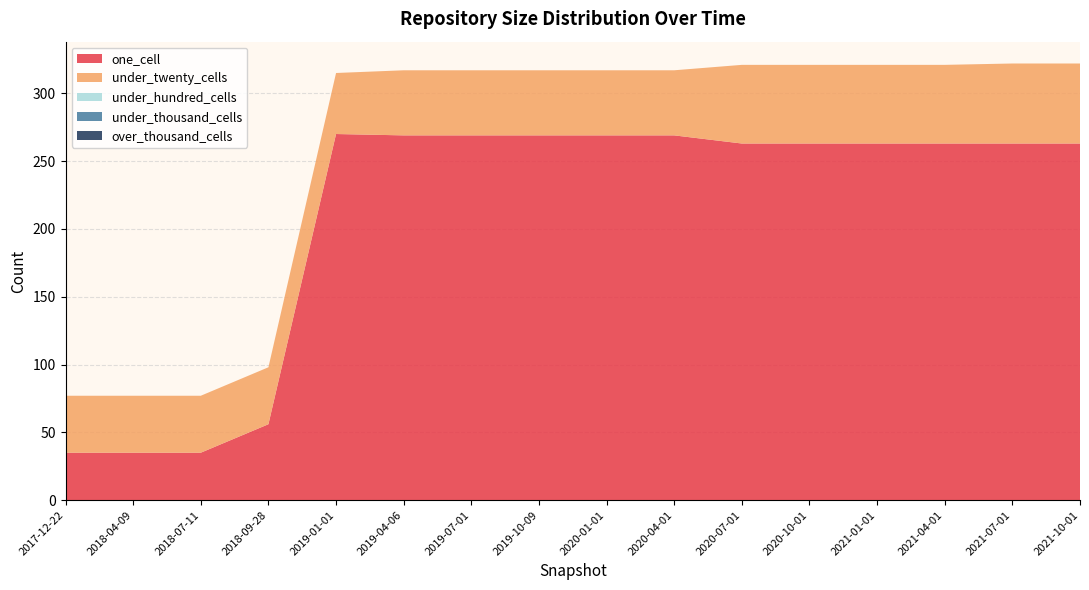

Reading right to left, list all the values displayed in this chart.

one_cell: 2021-10-01=263	2021-07-01=263	2021-04-01=263	2021-01-01=263	2020-10-01=263	2020-07-01=263	2020-04-01=269	2020-01-01=269	2019-10-09=269	2019-07-01=269	2019-04-06=269	2019-01-01=270	2018-09-28=56	2018-07-11=35	2018-04-09=35	2017-12-22=35
under_twenty_cells: 2021-10-01=59	2021-07-01=59	2021-04-01=58	2021-01-01=58	2020-10-01=58	2020-07-01=58	2020-04-01=48	2020-01-01=48	2019-10-09=48	2019-07-01=48	2019-04-06=48	2019-01-01=45	2018-09-28=42	2018-07-11=42	2018-04-09=42	2017-12-22=42
under_hundred_cells: 2021-10-01=0	2021-07-01=0	2021-04-01=0	2021-01-01=0	2020-10-01=0	2020-07-01=0	2020-04-01=0	2020-01-01=0	2019-10-09=0	2019-07-01=0	2019-04-06=0	2019-01-01=0	2018-09-28=0	2018-07-11=0	2018-04-09=0	2017-12-22=0
under_thousand_cells: 2021-10-01=0	2021-07-01=0	2021-04-01=0	2021-01-01=0	2020-10-01=0	2020-07-01=0	2020-04-01=0	2020-01-01=0	2019-10-09=0	2019-07-01=0	2019-04-06=0	2019-01-01=0	2018-09-28=0	2018-07-11=0	2018-04-09=0	2017-12-22=0
over_thousand_cells: 2021-10-01=0	2021-07-01=0	2021-04-01=0	2021-01-01=0	2020-10-01=0	2020-07-01=0	2020-04-01=0	2020-01-01=0	2019-10-09=0	2019-07-01=0	2019-04-06=0	2019-01-01=0	2018-09-28=0	2018-07-11=0	2018-04-09=0	2017-12-22=0